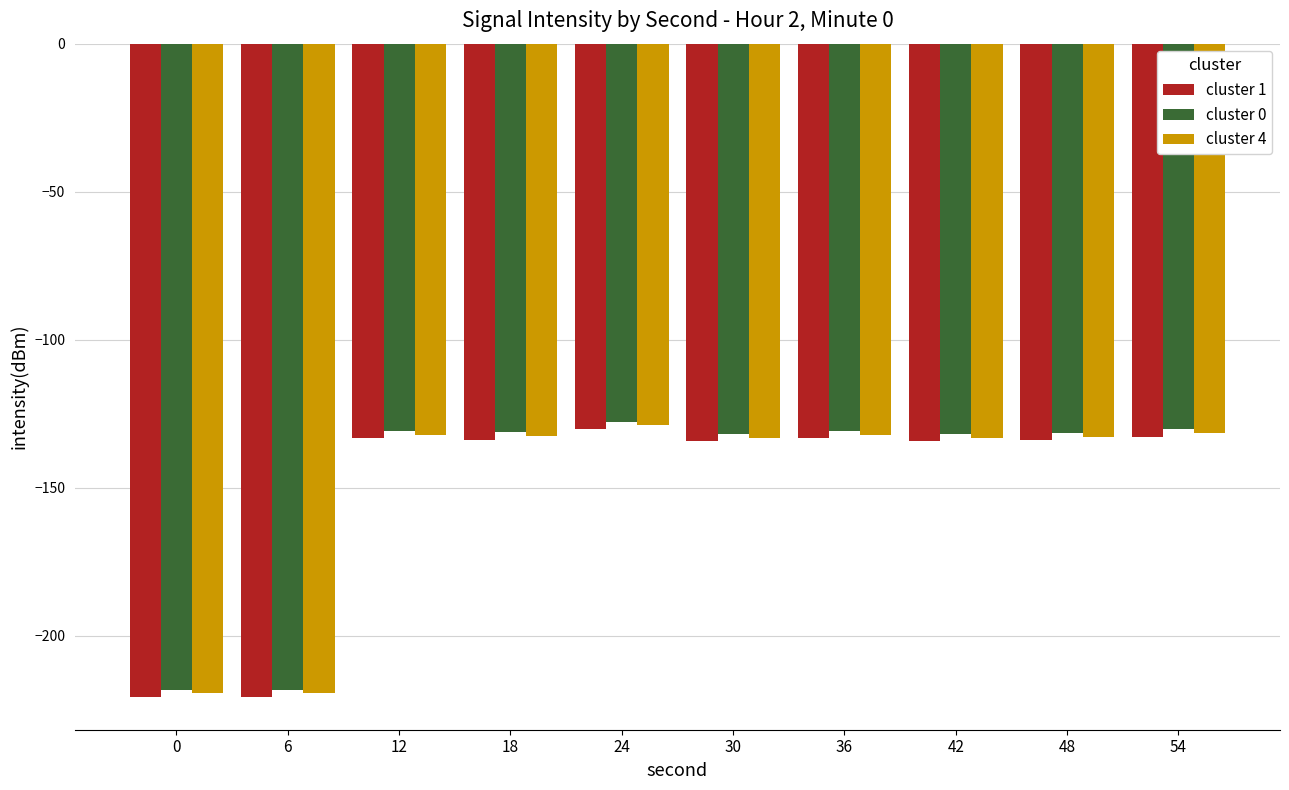

What is the difference between the highest and lowest values at 30?

2.5